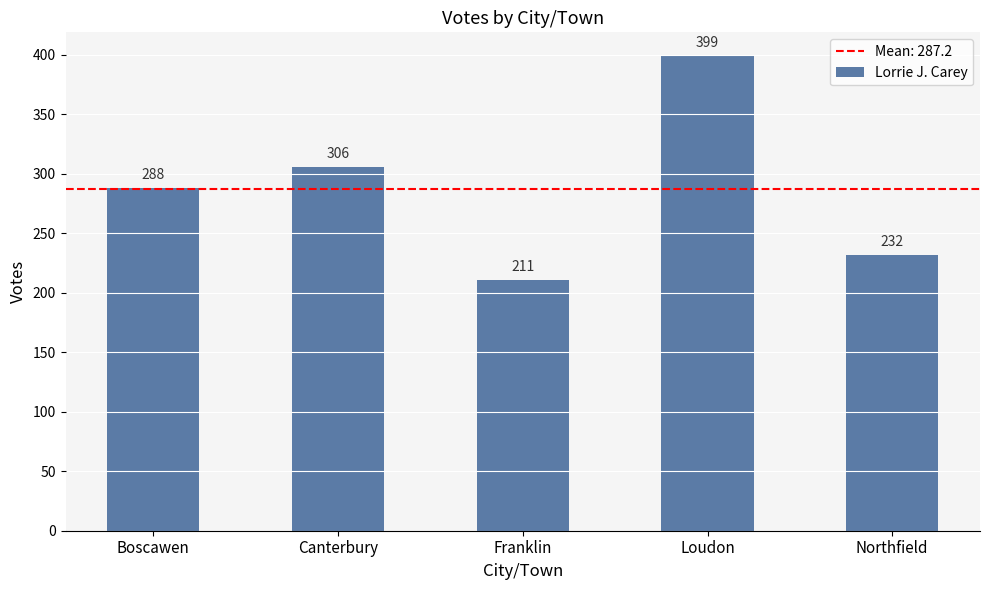

True or false: the data shows 168 at Boscawen.

False